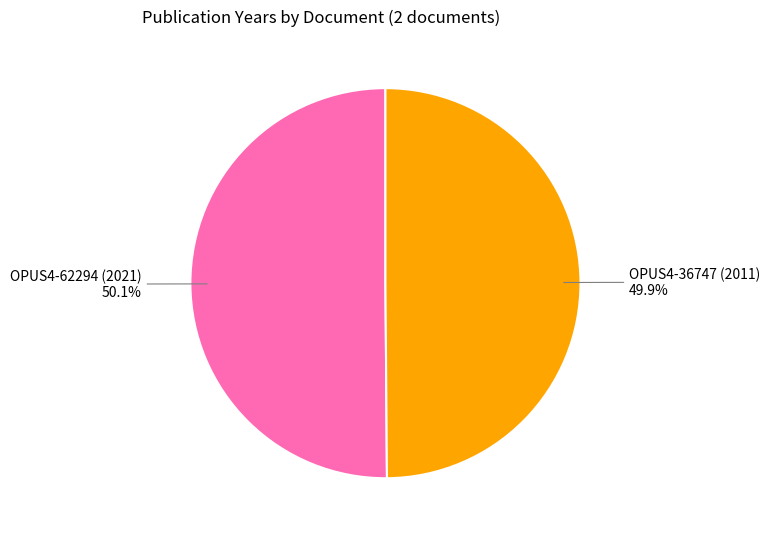

Does any single category account for the majority?

Yes